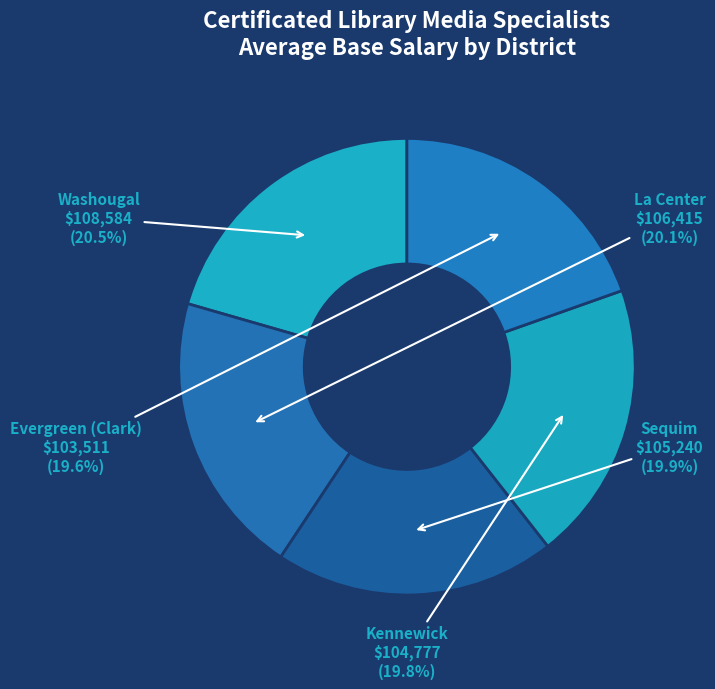

Is La Center the majority of the pie?

No